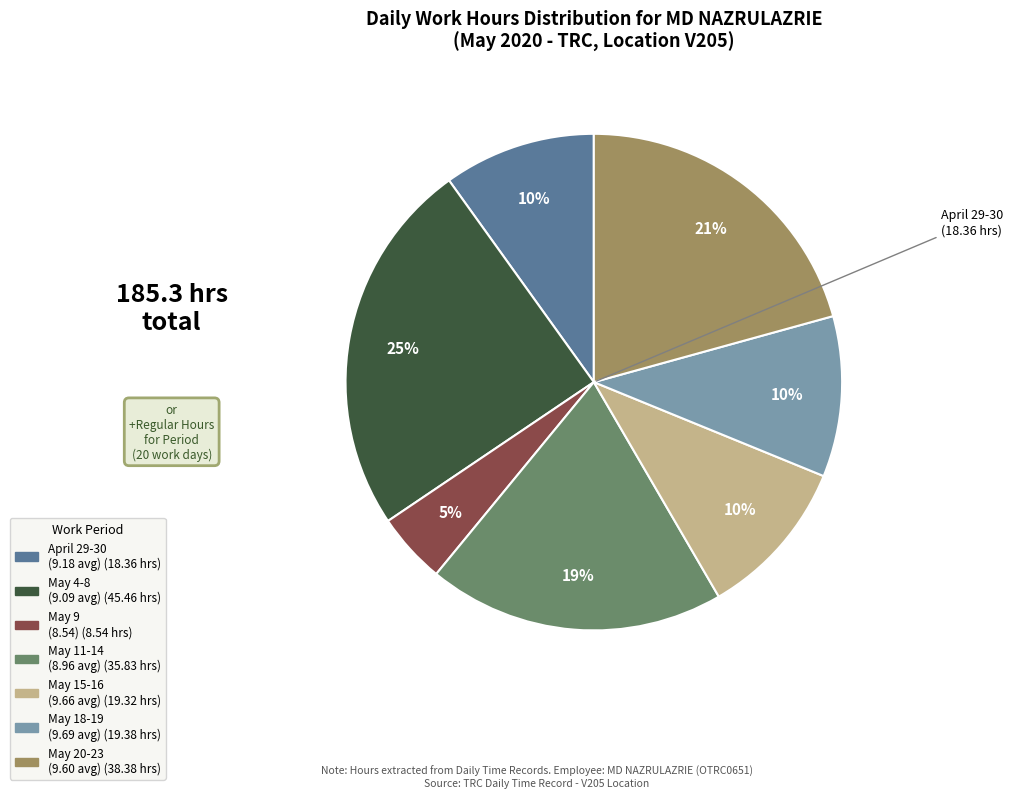

Is there a majority slice in this chart?

No